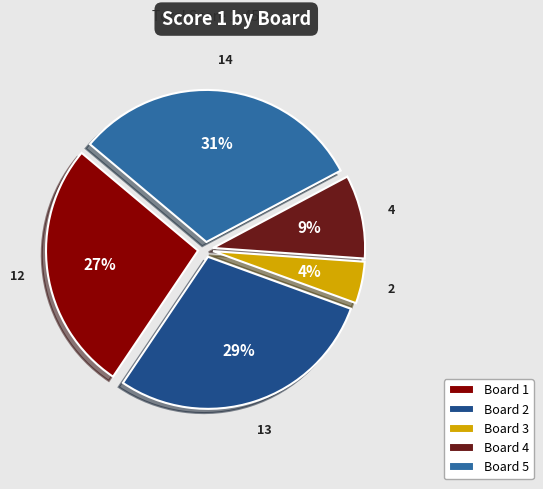

Rank the categories by value from lowest to highest.

Board 3, Board 4, Board 1, Board 2, Board 5